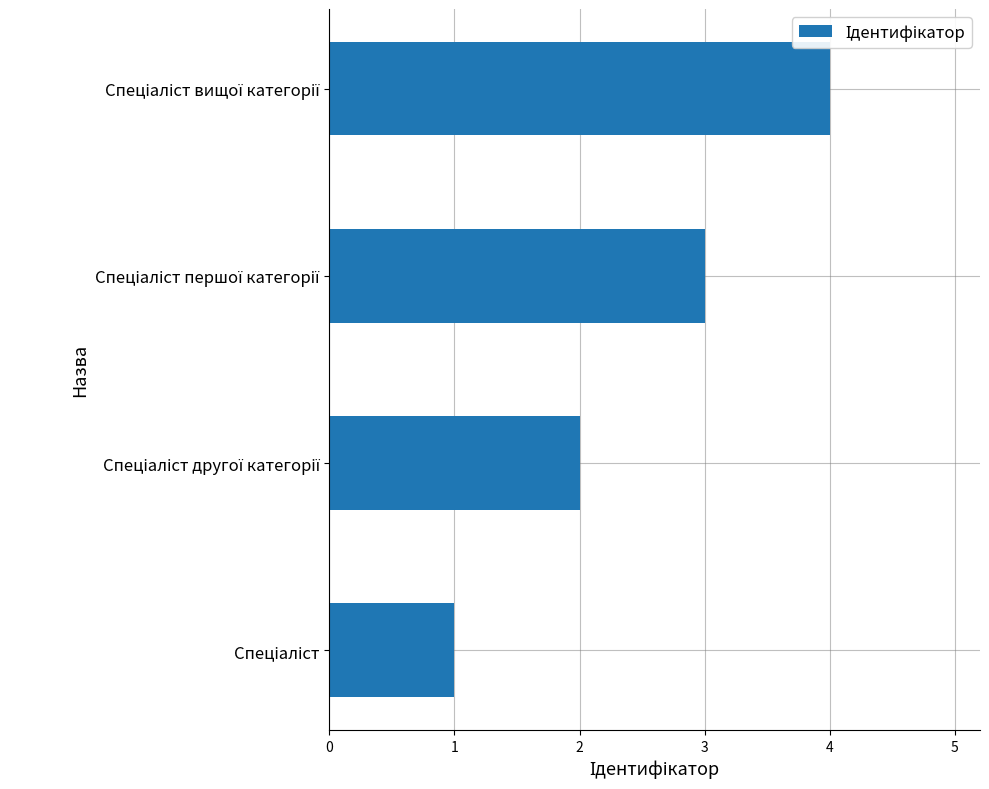

What is the maximum value shown in the chart?

4